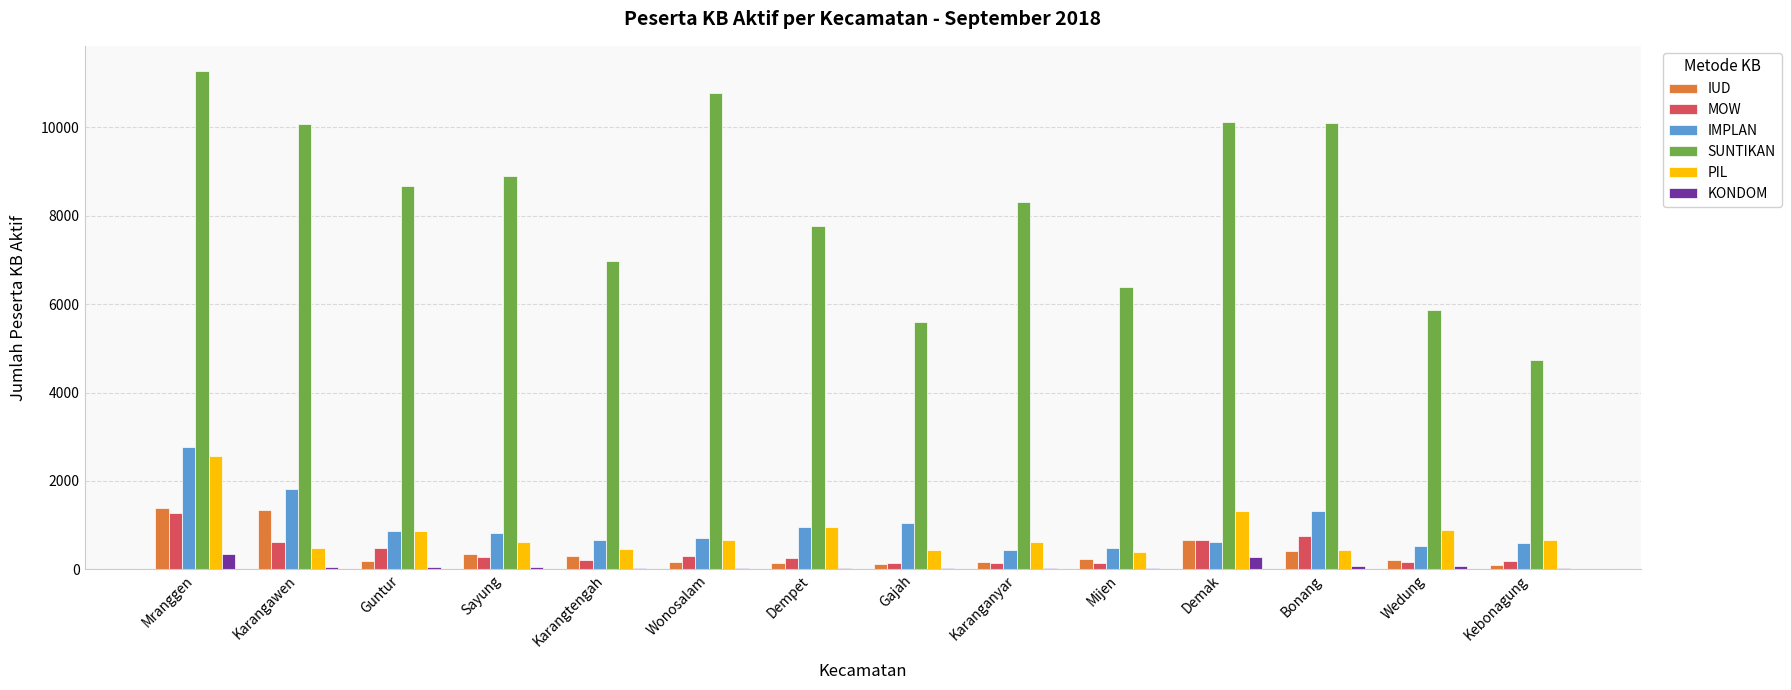

Between Mijen and Bonang, which series saw the biggest shift?

SUNTIKAN